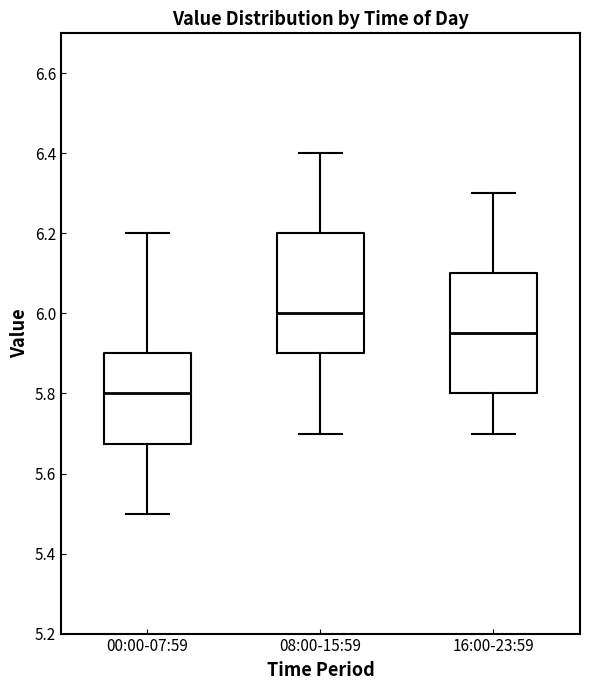

Which box has the highest median line?

08:00-15:59